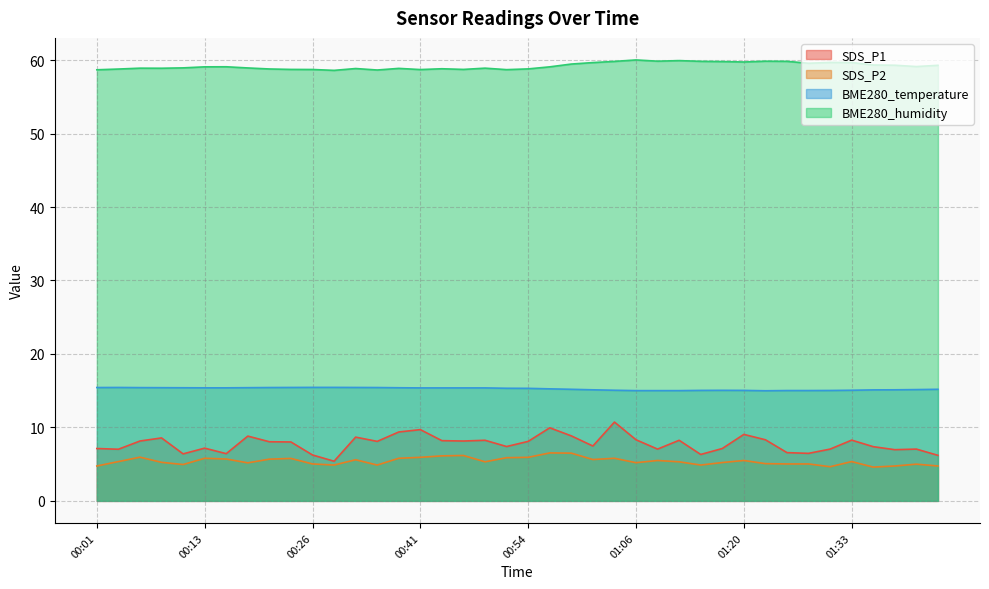

Which category has the lowest value in the SDS_P1 series?

00:28